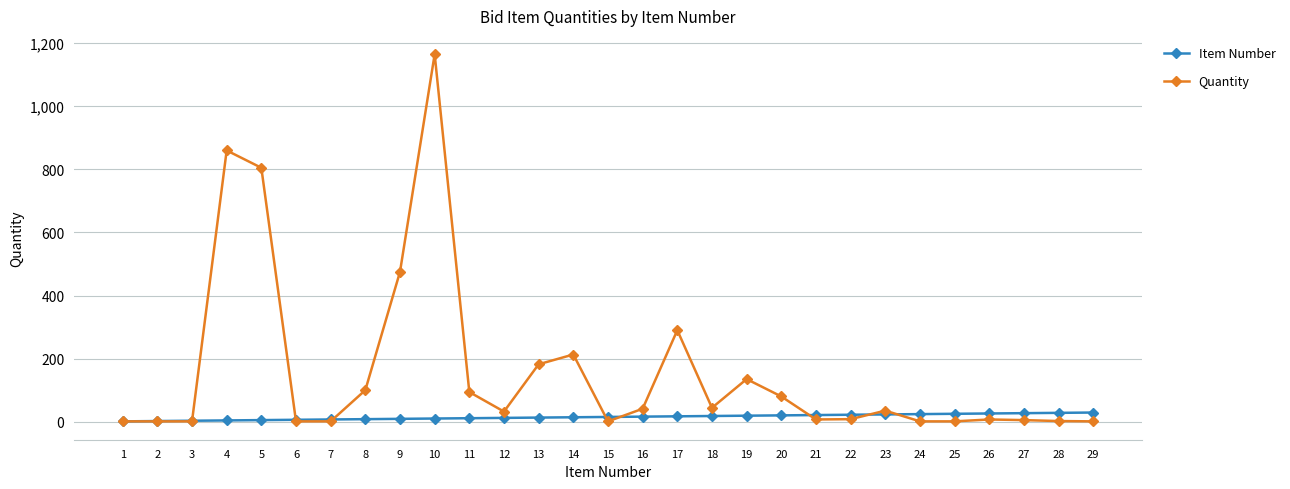

Which label corresponds to the largest value in the chart?

10